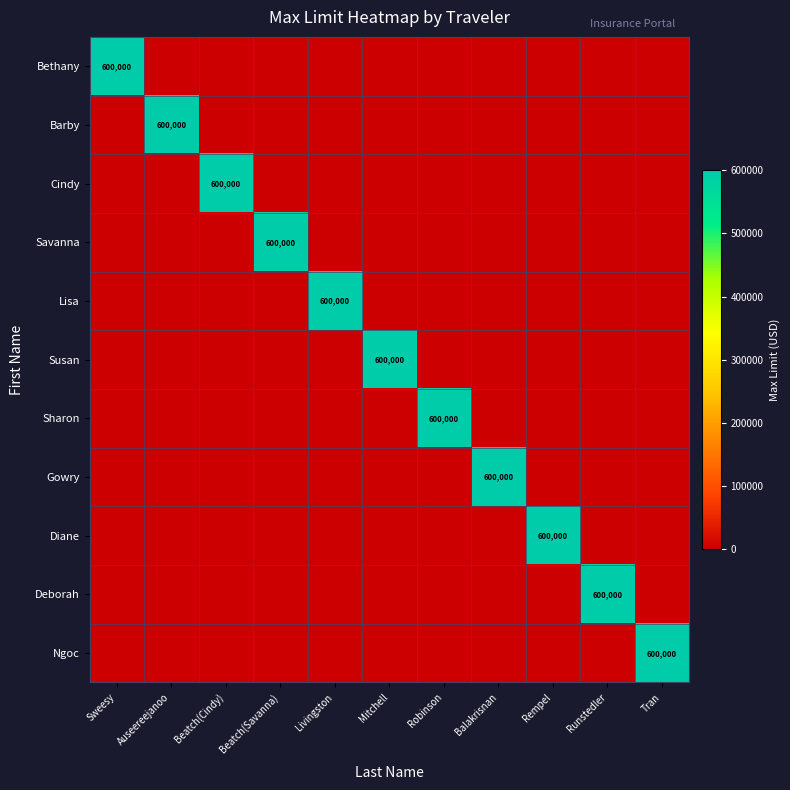

Between Beatch(Savanna) and Auseereejanoo, which is larger?

Beatch(Savanna)